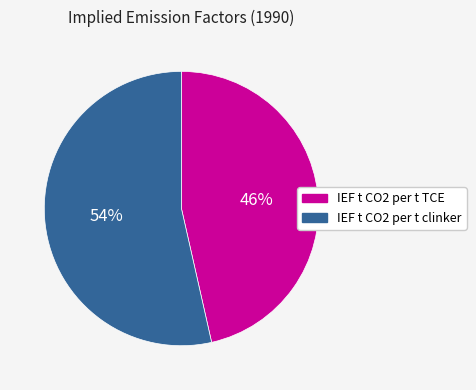

Do IEF t CO2 per t clinker and IEF t CO2 per t TCE together represent more than half of the pie?

Yes